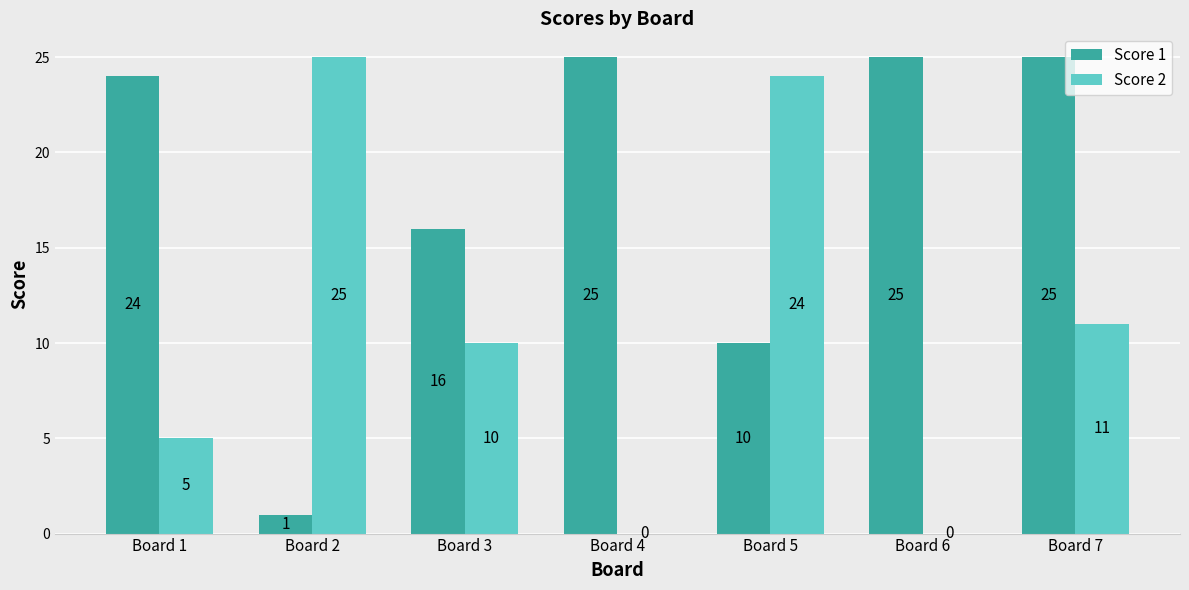

At which label is Score 2 closest to 12?

Board 7